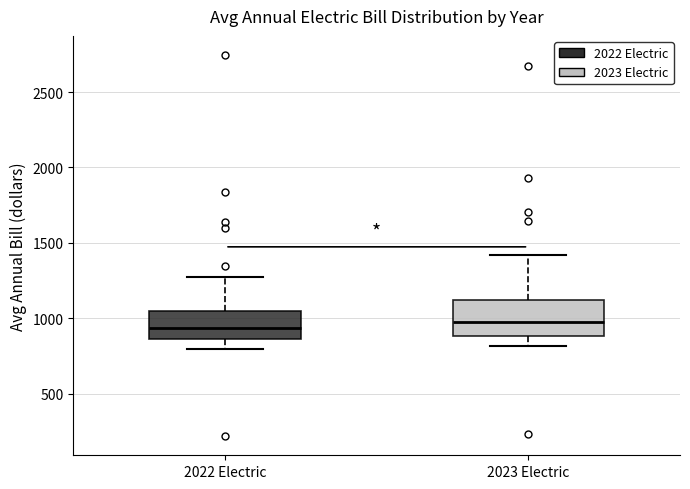

Reading left to right, read every box against the y-axis: the position of its median line, the range the box covers, and the ends of its whiskers. The values are not printed on the chart, so give them approximately, as read against the axis.

2022 Electric: median 950, box 850 to 1050, whiskers 800 to 1250
2023 Electric: median 1000, box 900 to 1100, whiskers 800 to 1400